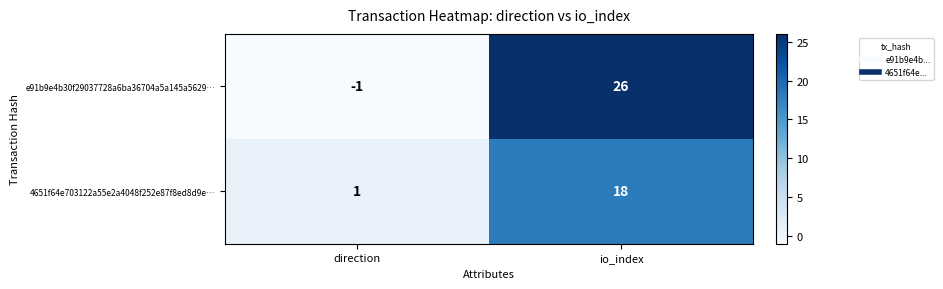

The value of e91b9e4b30f29037728a6ba36704a5a145a5629… at io_index is 45. True or false?

False